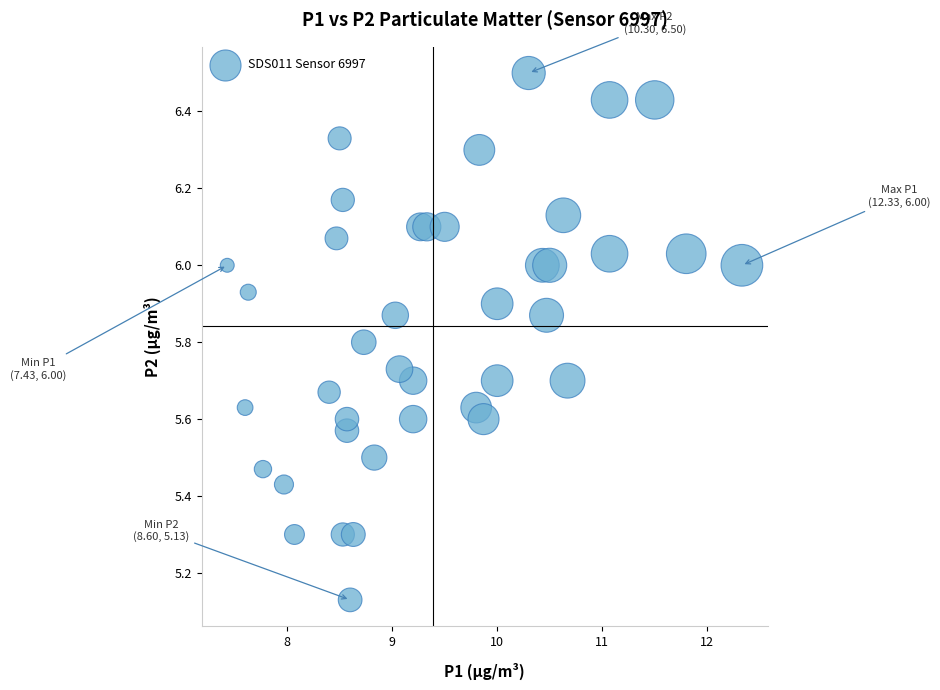

What is the range of X values (max minus min)?

4.9